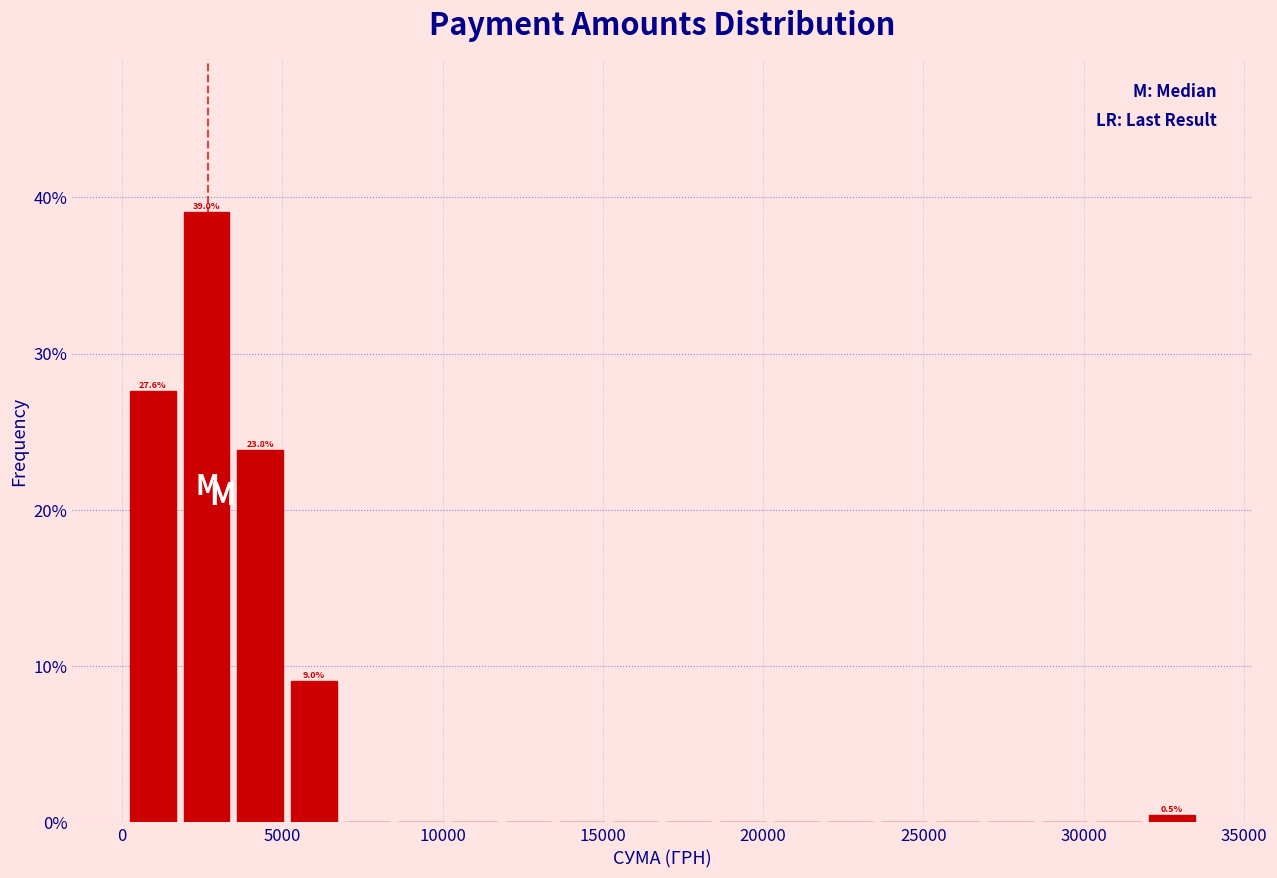

Around what value on the x-axis is the tallest bar? Give the approximate position of its centre, as read against the axis.

2500